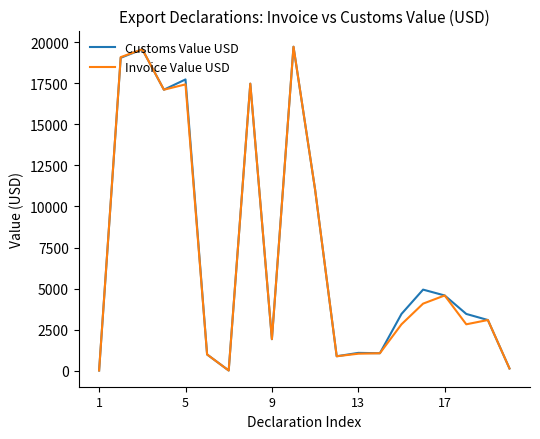

Which series has the largest range (max minus min)?

Customs Value USD